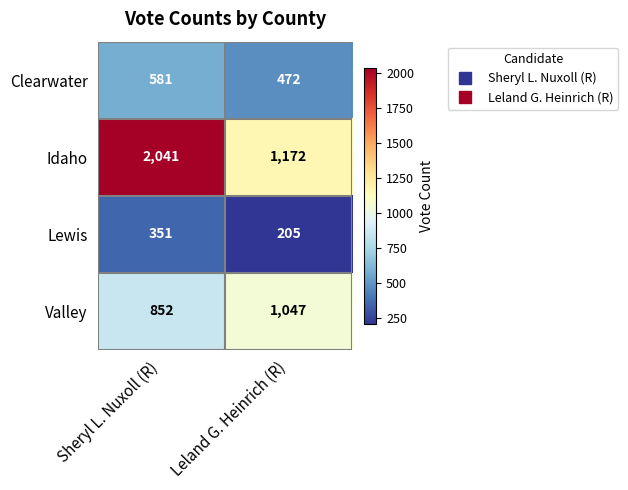

What is the spread (max minus min) of values at Sheryl L. Nuxoll (R)?

1690